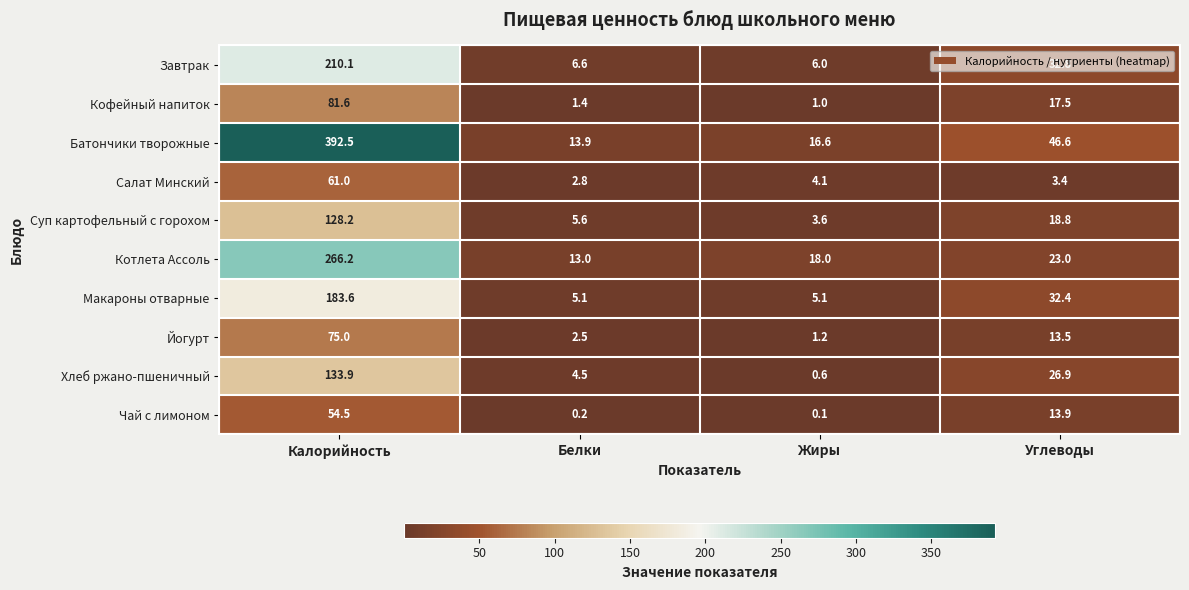

What is the greatest value displayed?

392.5